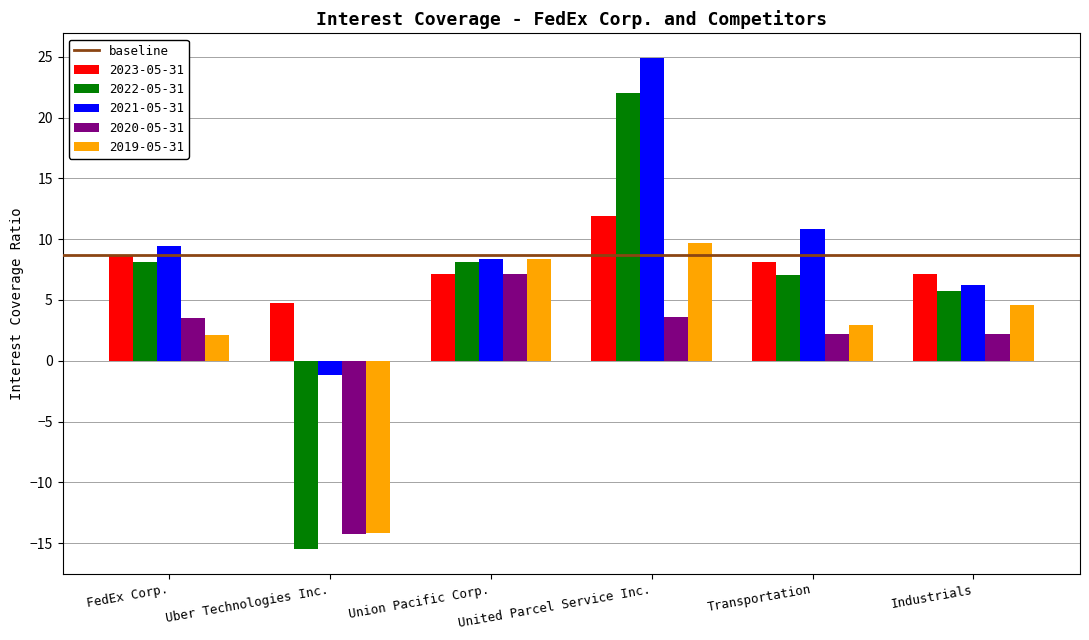

Rank the series by their maximum value, from lowest to highest.

2020-05-31, 2019-05-31, 2023-05-31, 2022-05-31, 2021-05-31